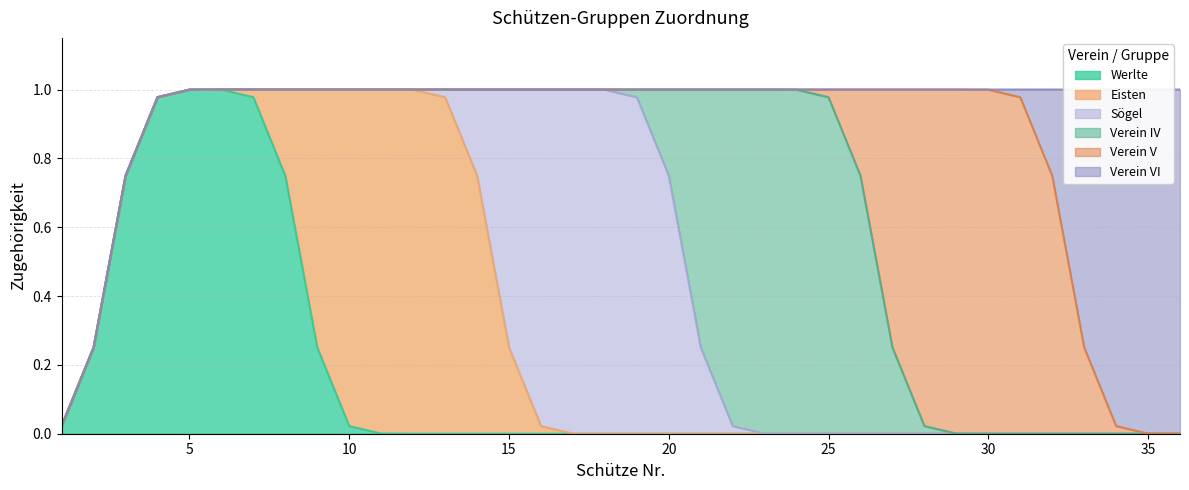

Rank the series by their maximum value, from highest to lowest.

Werlte, Eisten, Sögel, Verein IV, Verein V, Verein VI